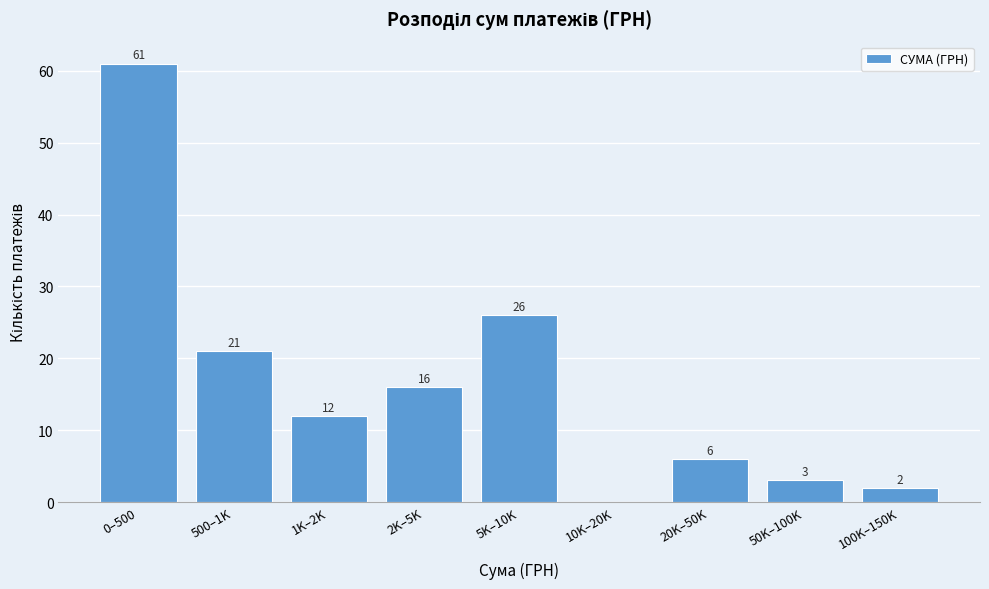

Reading left to right, list all the values displayed in this chart.

0–500=61	500–1K=21	1K–2K=12	2K–5K=16	5K–10K=26	10K–20K=0	20K–50K=6	50K–100K=3	100K–150K=2